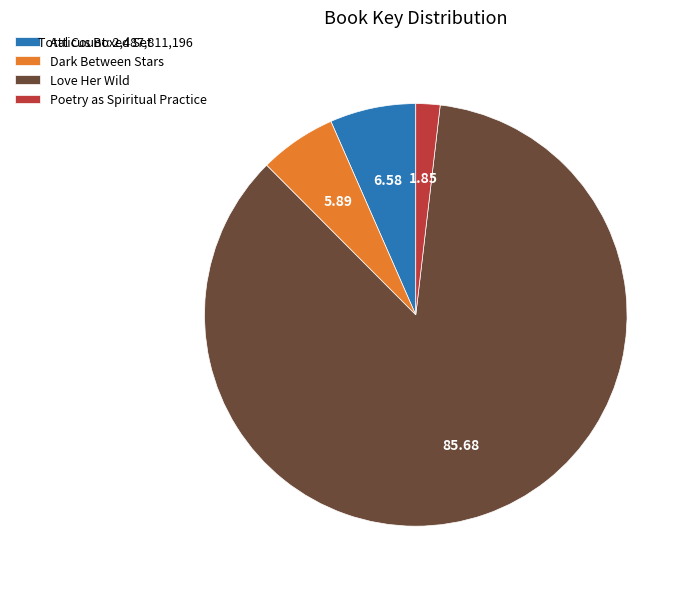

Do Love Her Wild and Dark Between Stars together represent more than half of the pie?

Yes